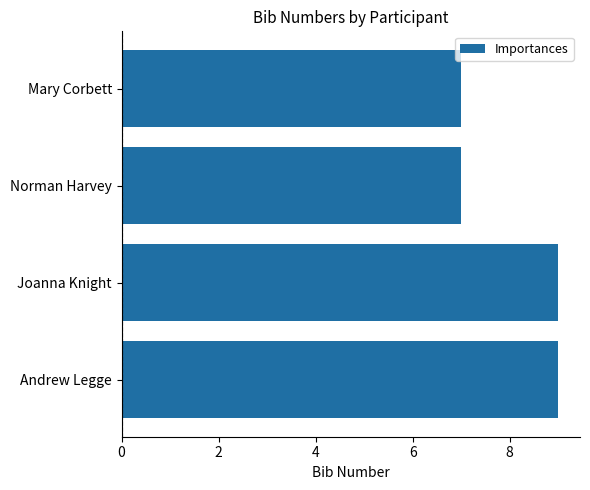

Count the number of categories in the chart.

4